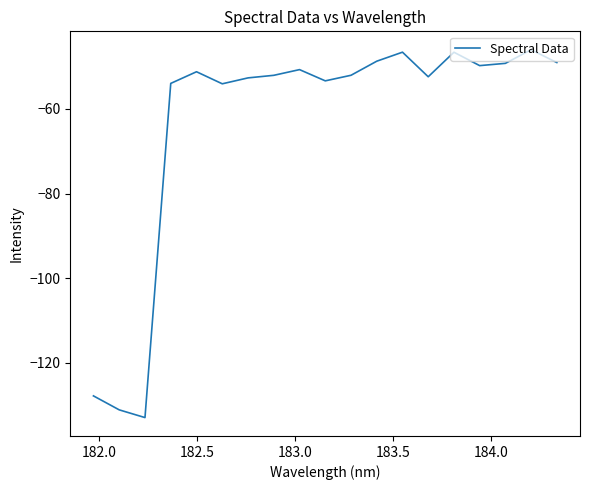

What is the difference between the maximum and minimum values?

86.9